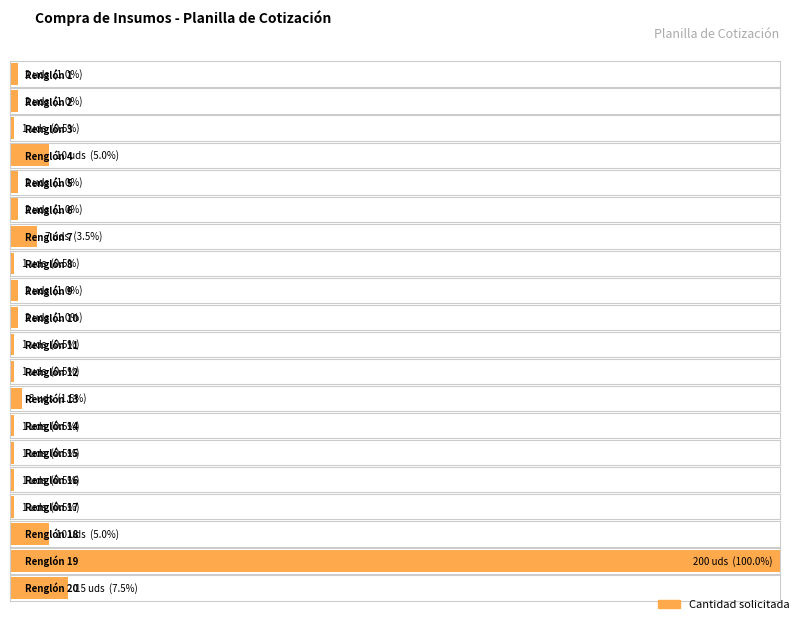

What is the difference between the maximum and minimum values?

199